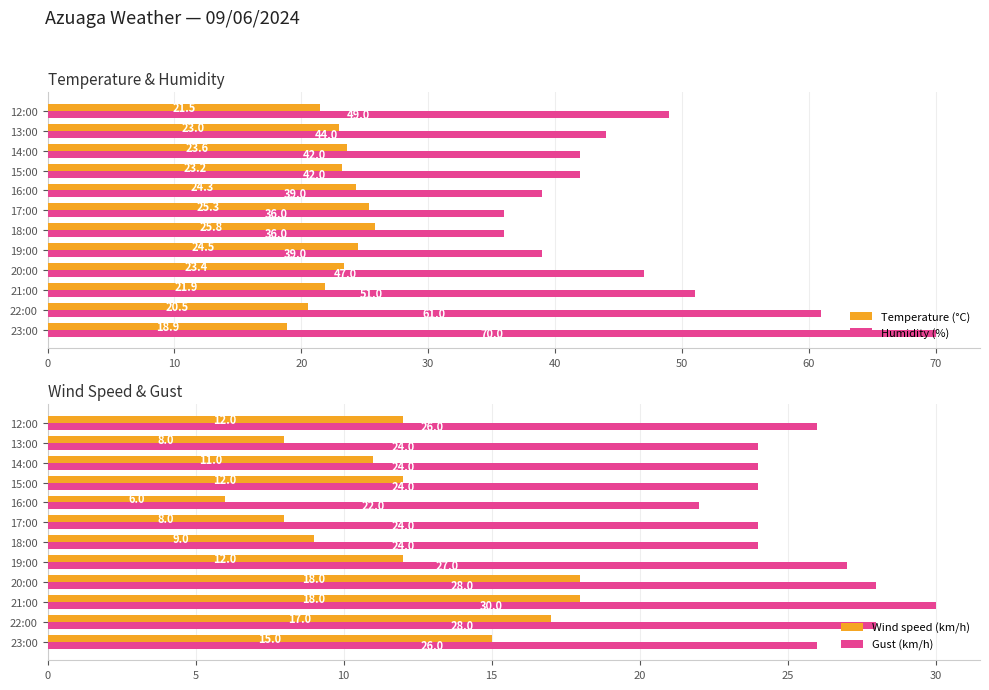

Rank the categories by Temperature (°C) value from lowest to highest.

23:00, 22:00, 12:00, 21:00, 13:00, 15:00, 20:00, 14:00, 16:00, 19:00, 17:00, 18:00